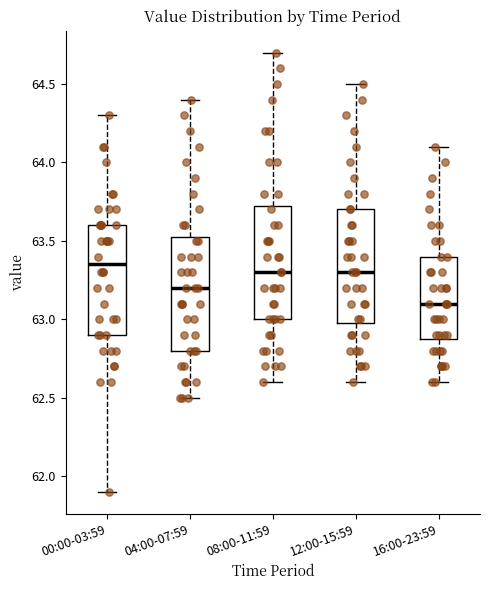

Reading left to right, read every box against the y-axis: the position of its median line, the range the box covers, and the ends of its whiskers. The values are not printed on the chart, so give them approximately, as read against the axis.

00:00-03:59: median 63.35, box 62.90 to 63.60, whiskers 61.90 to 64.30
04:00-07:59: median 63.20, box 62.80 to 63.55, whiskers 62.50 to 64.40
08:00-11:59: median 63.30, box 63.00 to 63.75, whiskers 62.60 to 64.70
12:00-15:59: median 63.30, box 63.00 to 63.70, whiskers 62.60 to 64.50
16:00-23:59: median 63.10, box 62.90 to 63.40, whiskers 62.60 to 64.10